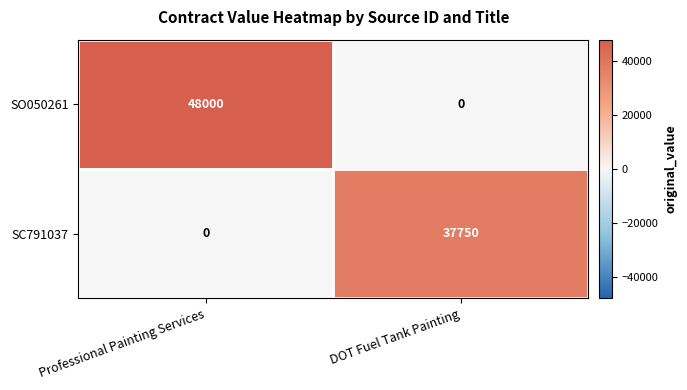

Reading right to left, extract all data points from this chart.

SO050261: 0	48000
SC791037: 37750	0